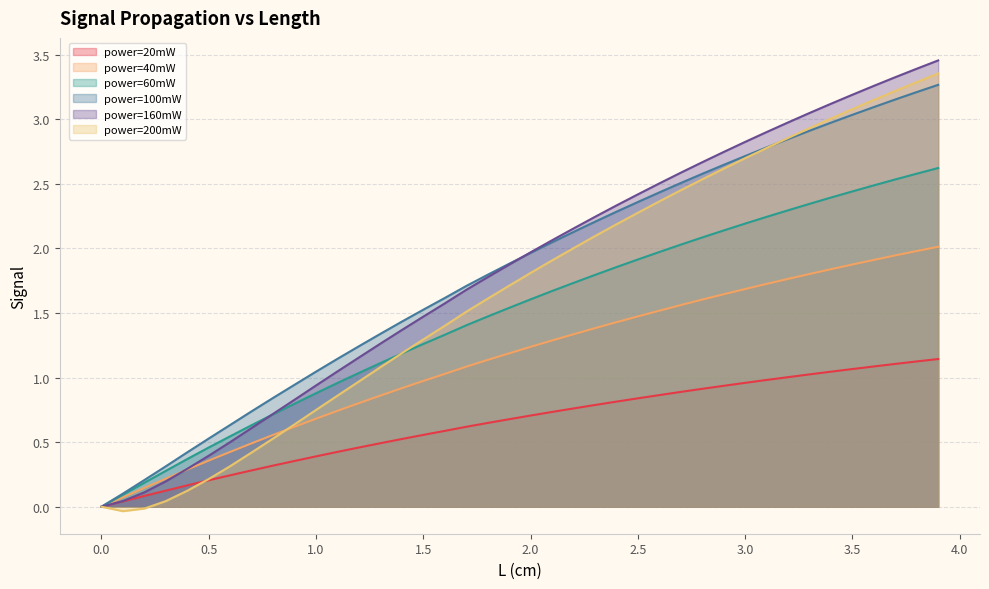

How many intersections are there between 200 and 60?

1